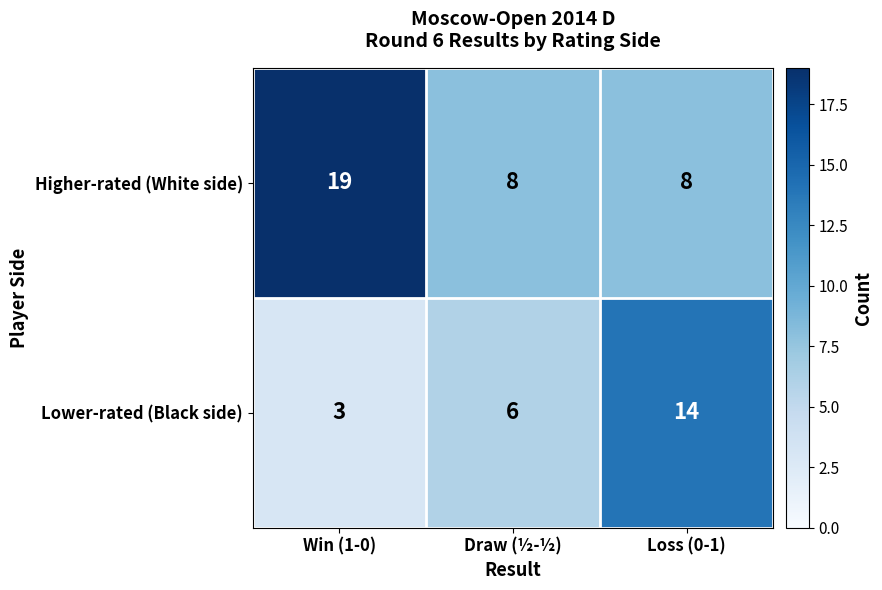

Count the Lower-rated (Black side) values in the range 3 to 14.

3